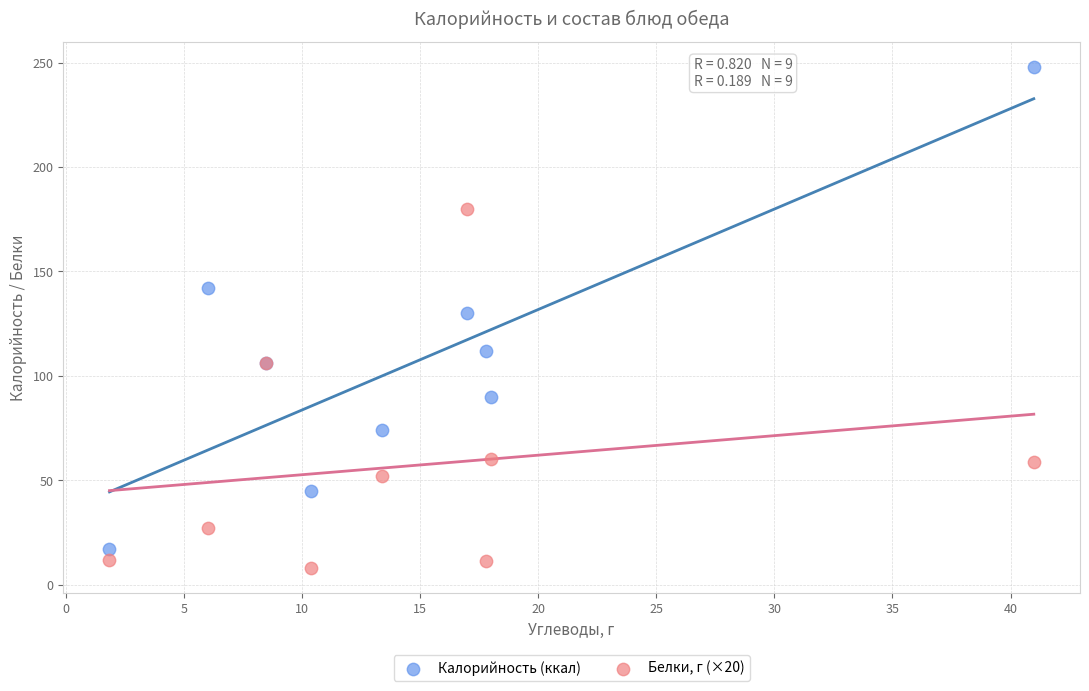

Which series contains the lowest Y value?

Белки, г (×20)